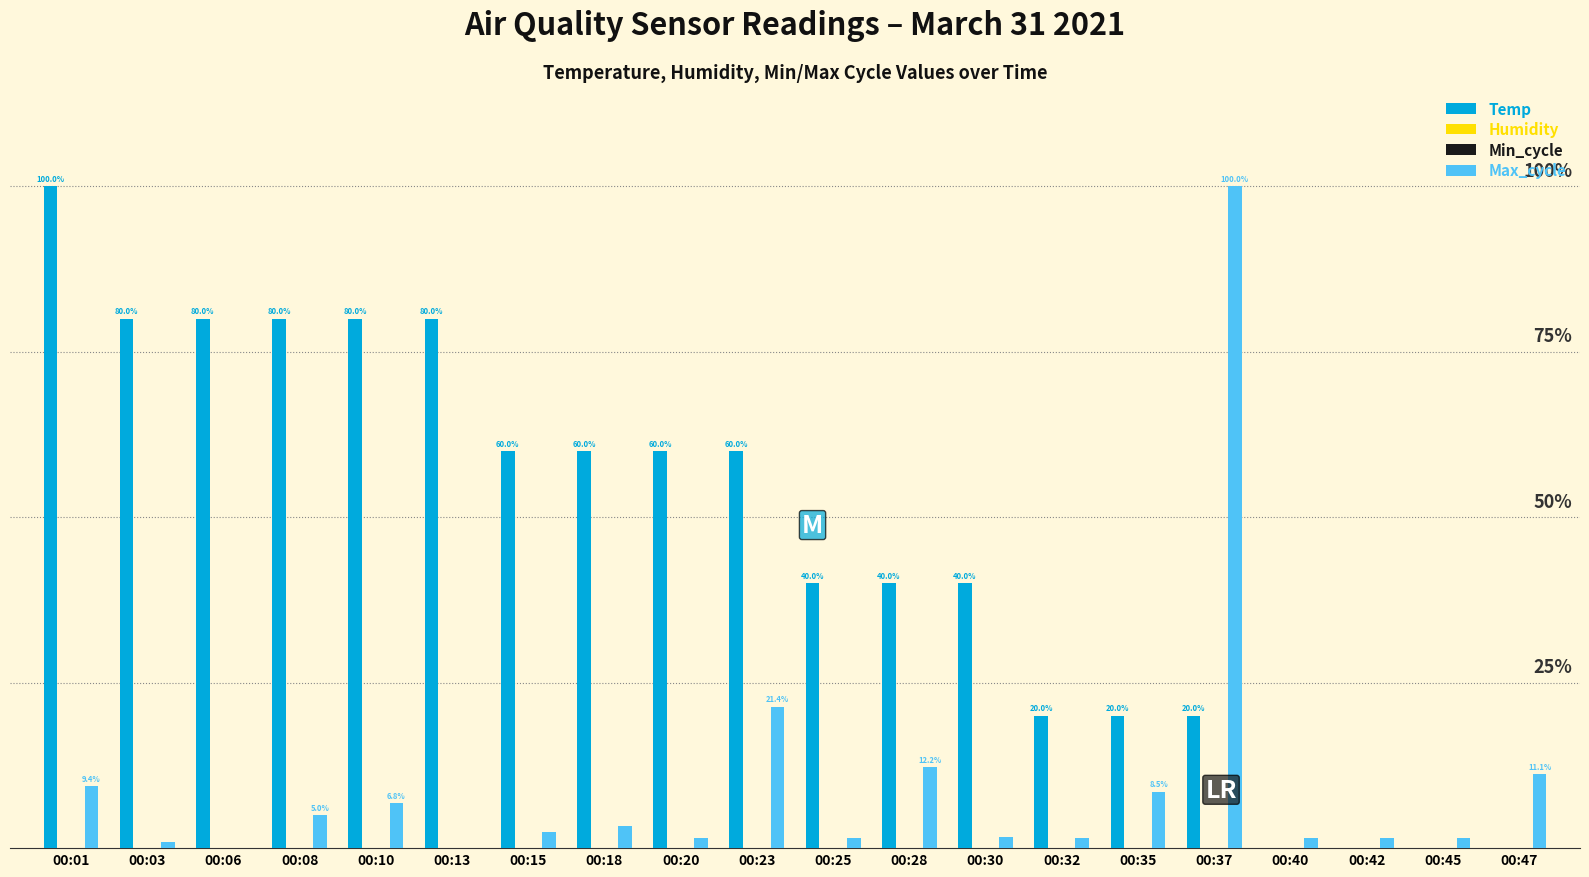

What is the total value across all series at 00:25?

0.4